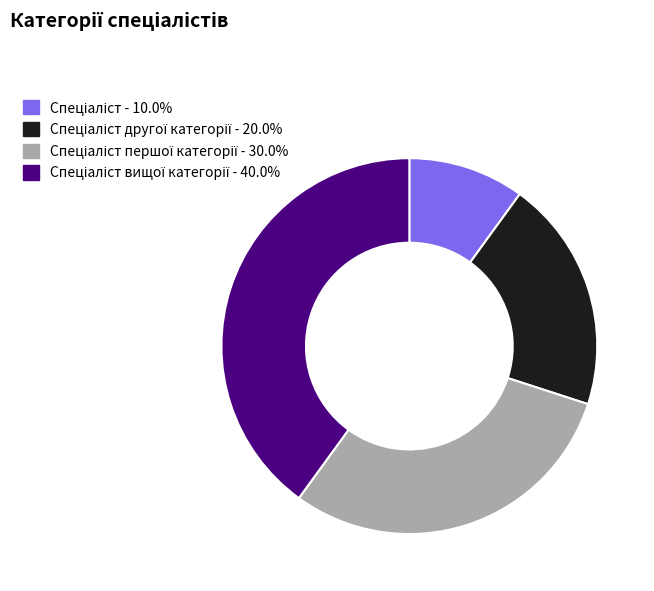

Is there any slice that represents more than half of the pie?

No